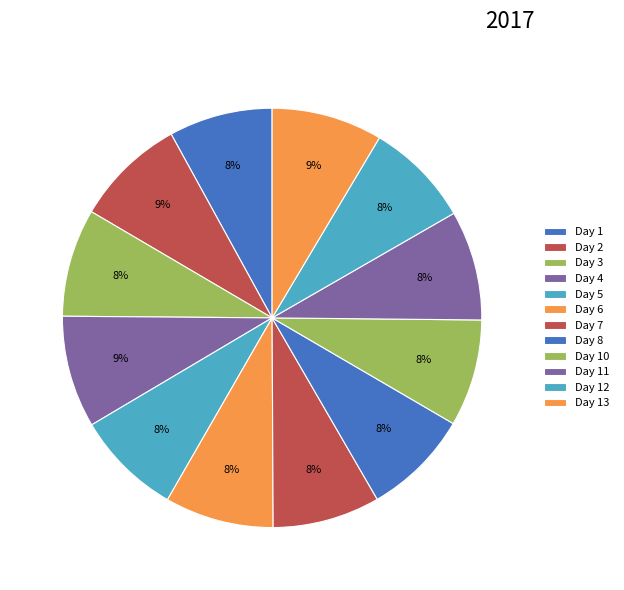

Do Day 10 and Day 13 together represent more than half of the pie?

No